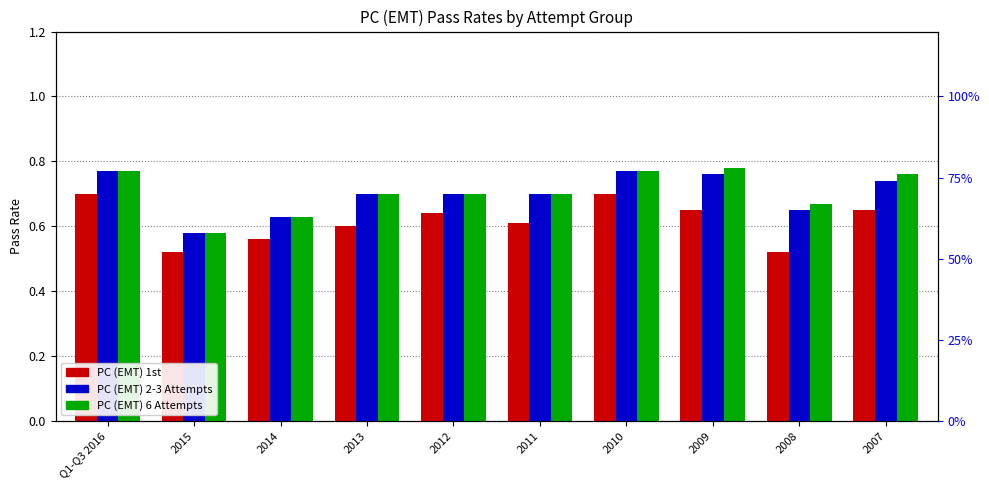

What is the difference between the maximum and minimum values in the PC (EMT) 6 Attempts series?

0.2